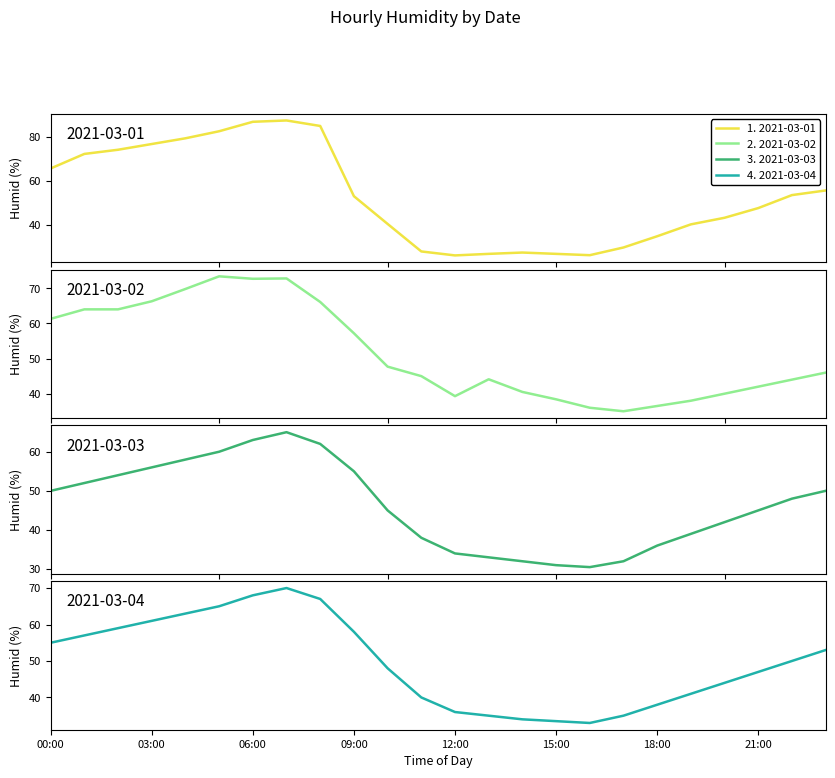

How many times do 2021-03-02 and 2021-03-03 cross each other?

1